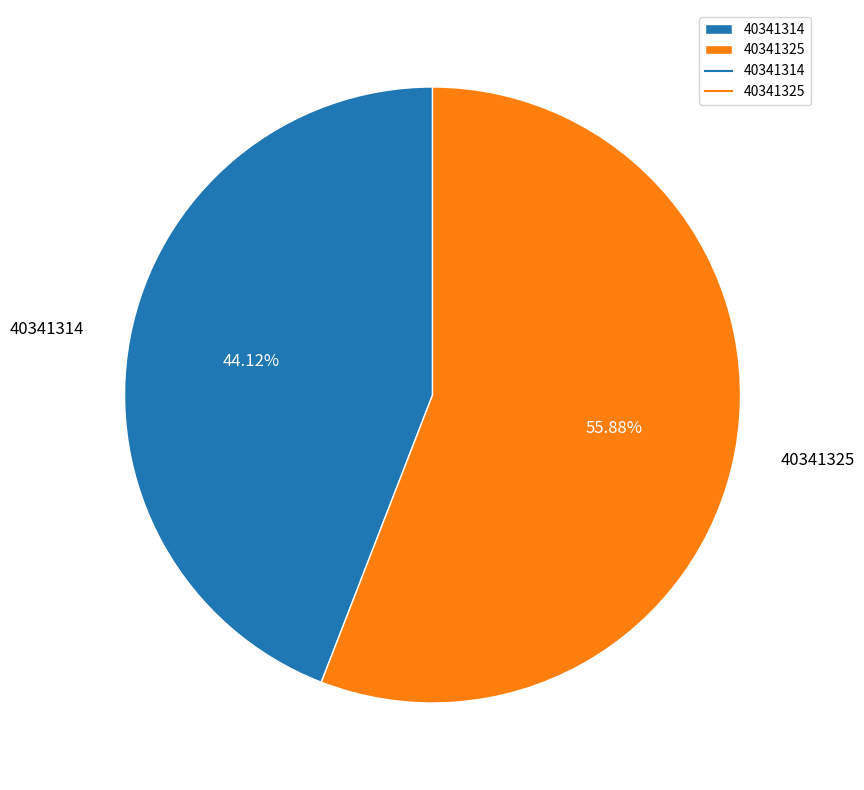

What is the smallest slice in the pie chart?

40341314